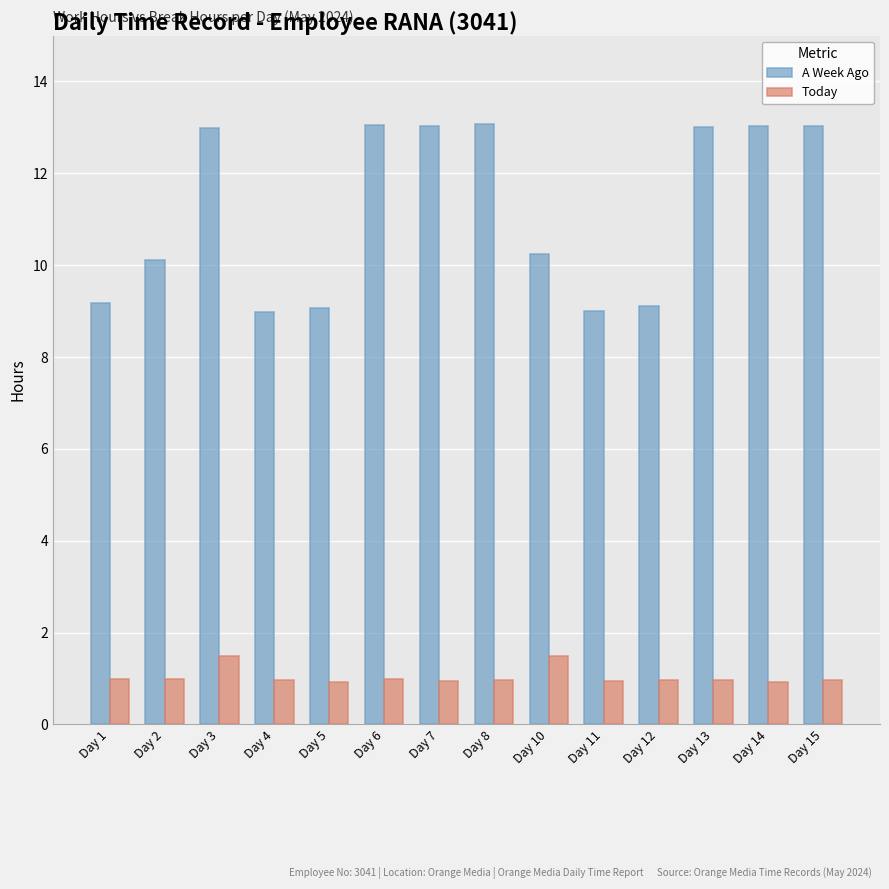

The value of A Week Ago at Day 10 is 10.2. True or false?

True